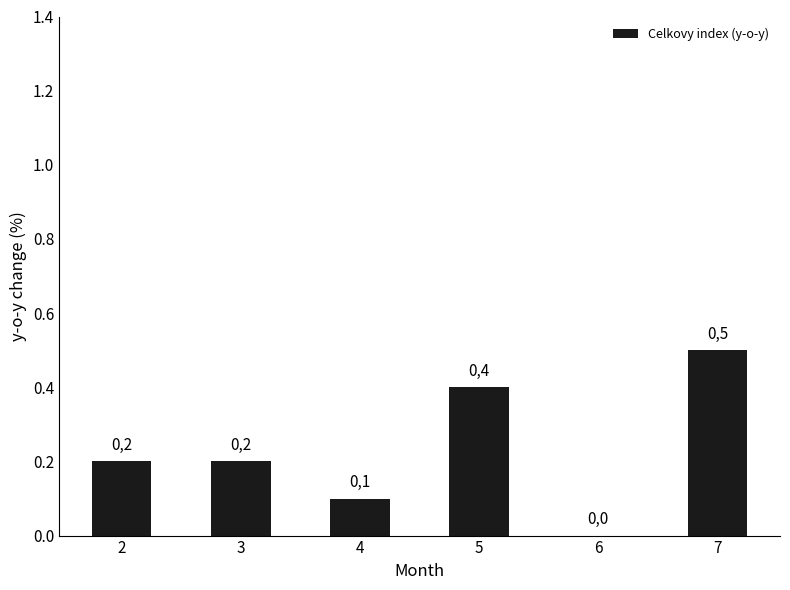

What value does the data have at 4?

0.1